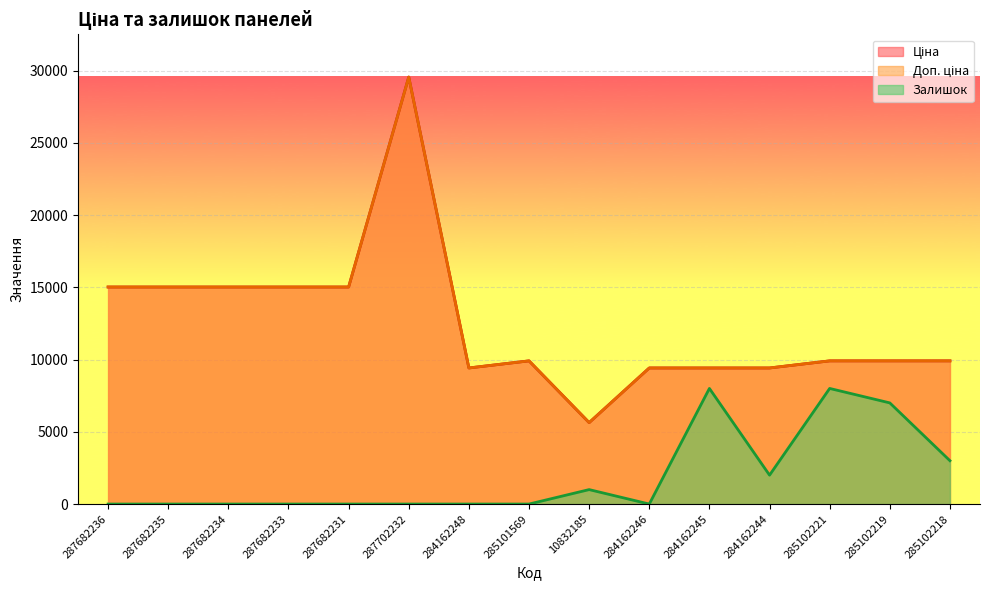

True or false: Залишок and Доп. ціна intersect in this chart.

False